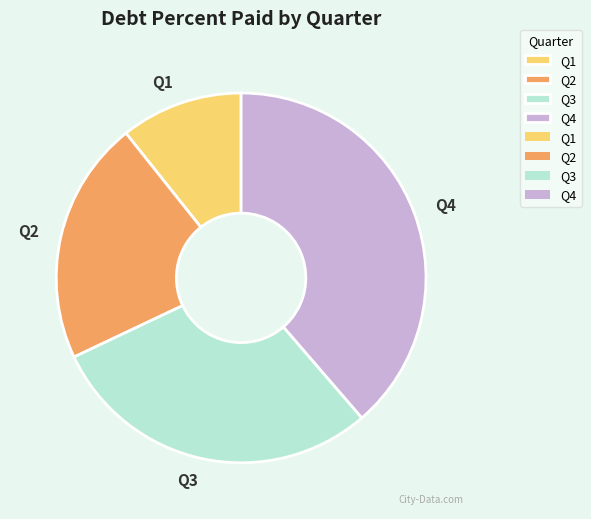

Is there any slice that represents more than half of the pie?

No